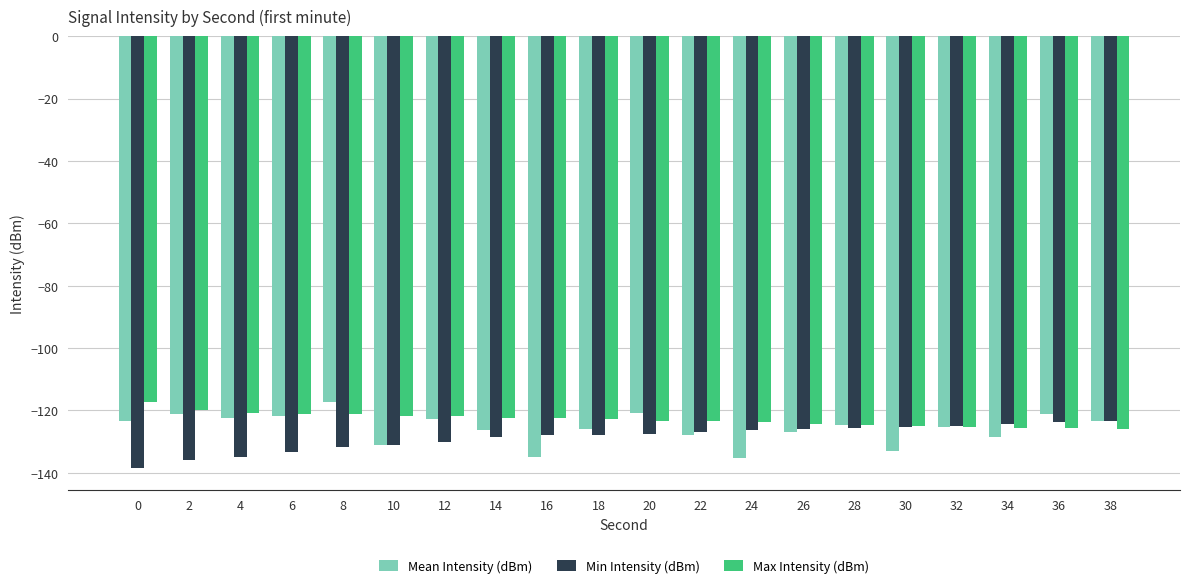

What are all the series names shown in the legend?

Mean Intensity (dBm), Min Intensity (dBm), Max Intensity (dBm)